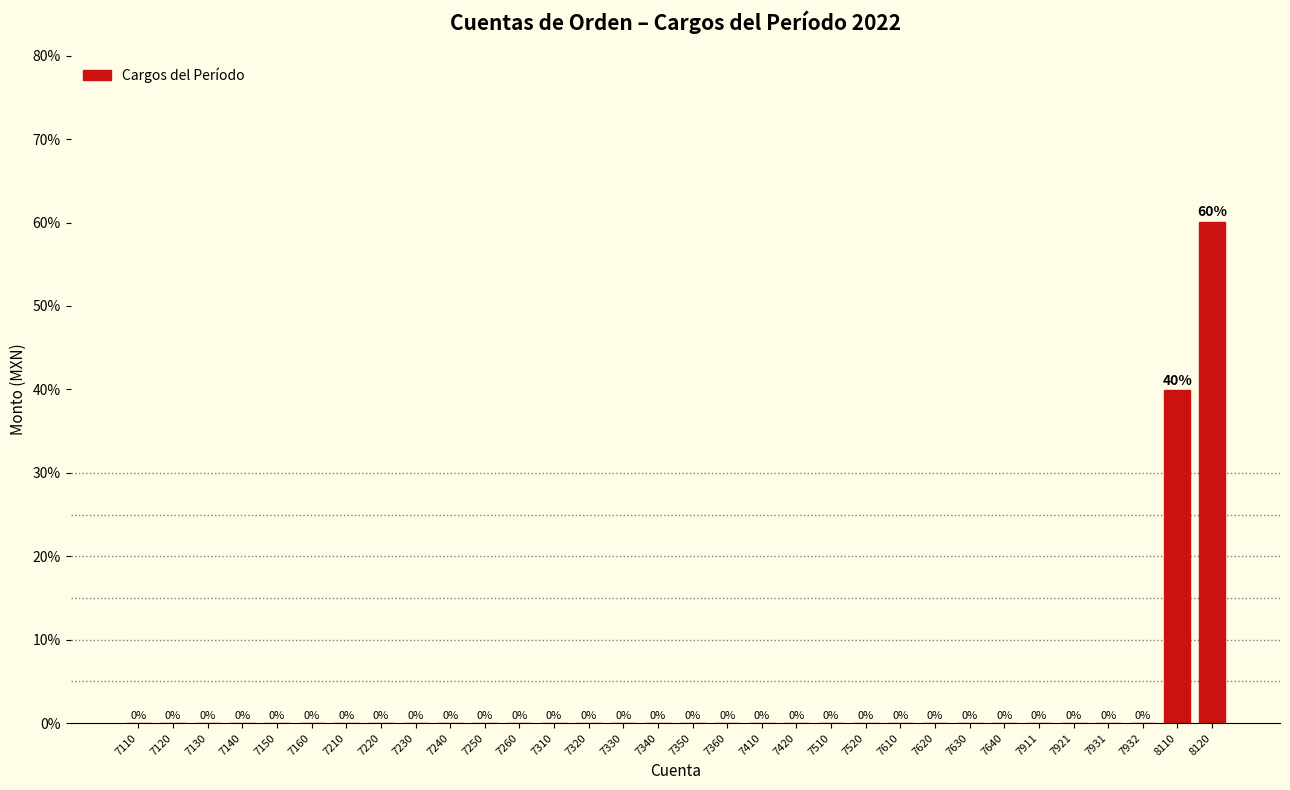

What is the sum of all values?

100.0